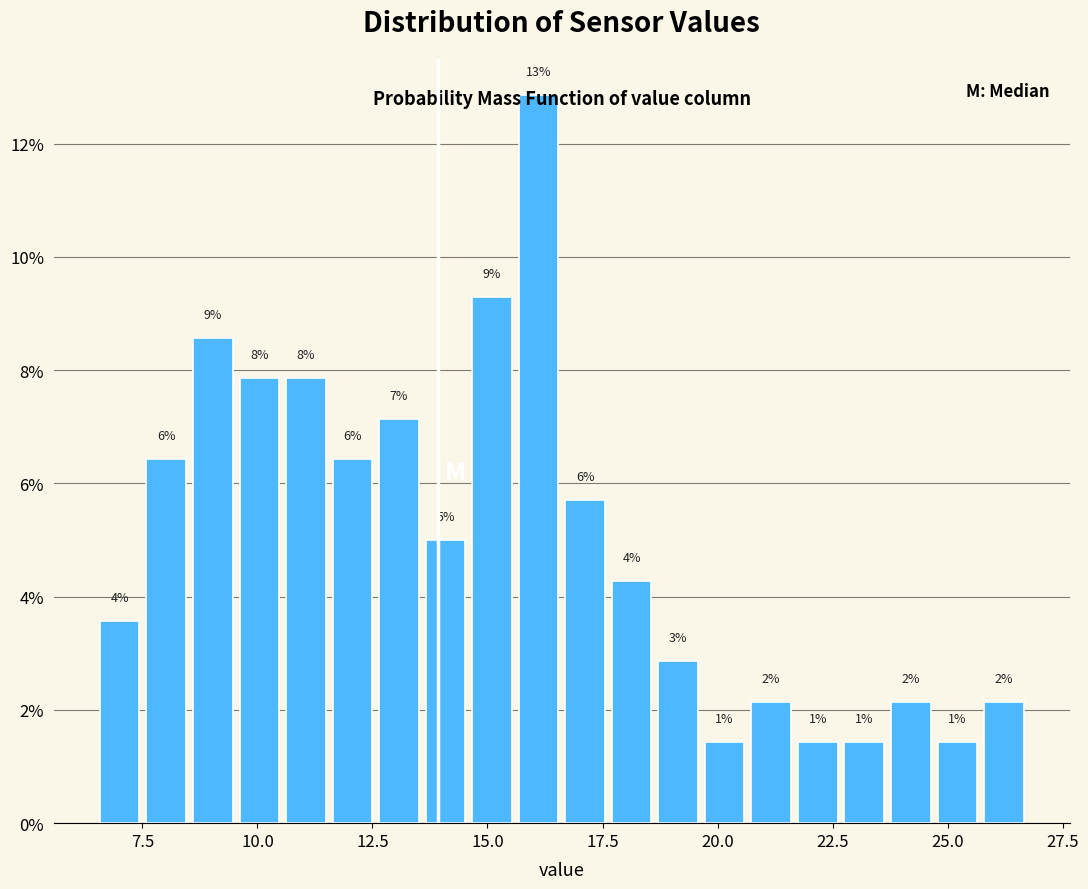

Read against the x-axis, roughly where is the centre of the tallest bar?

16.0